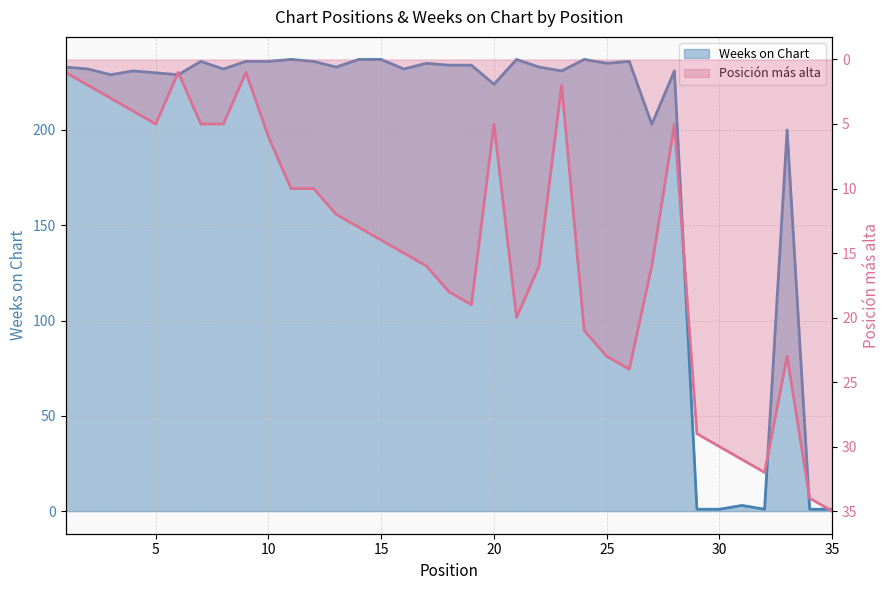

What is the difference between the maximum and minimum values in the Weeks on Chart series?

236